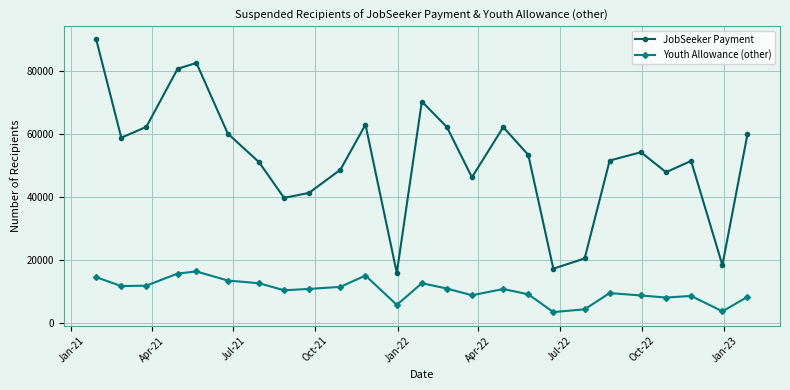

What is the minimum value shown in the chart?

3310